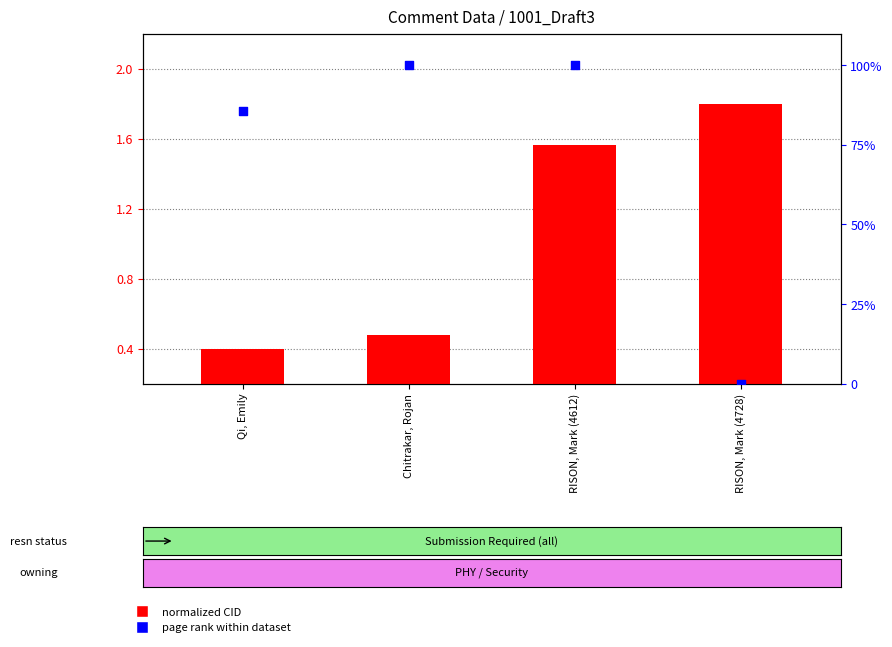

At how many categories does at least one series exceed 80?

3